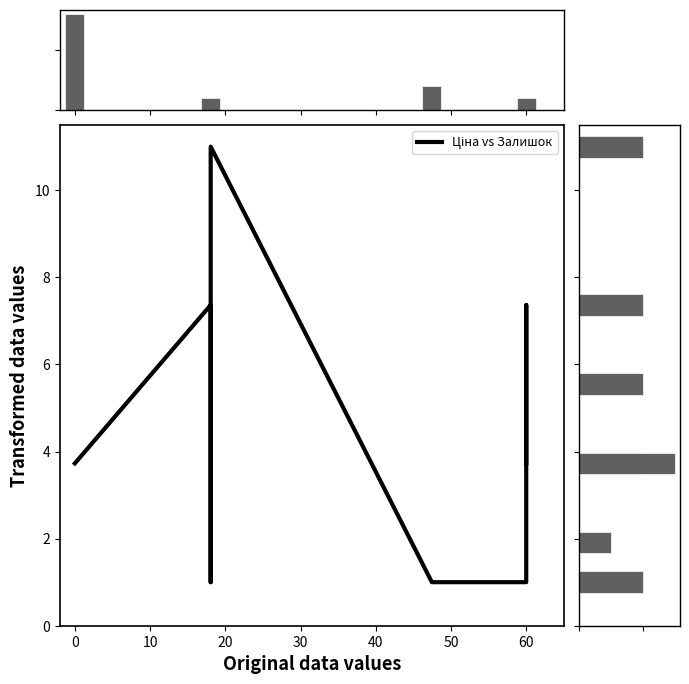

What is the difference between the maximum and minimum values?

10.0